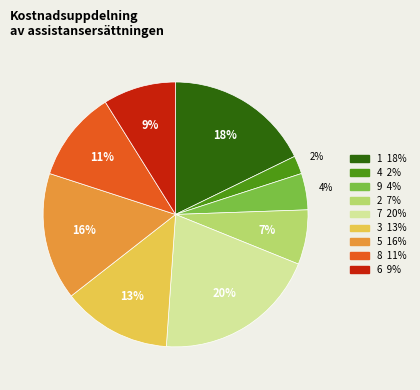

What is the largest slice in the pie chart?

7